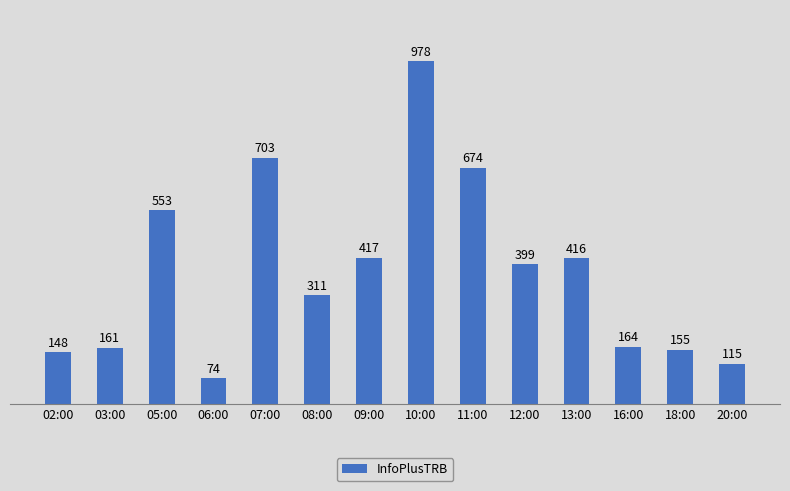

Which has a higher value, 18:00 or 07:00?

07:00